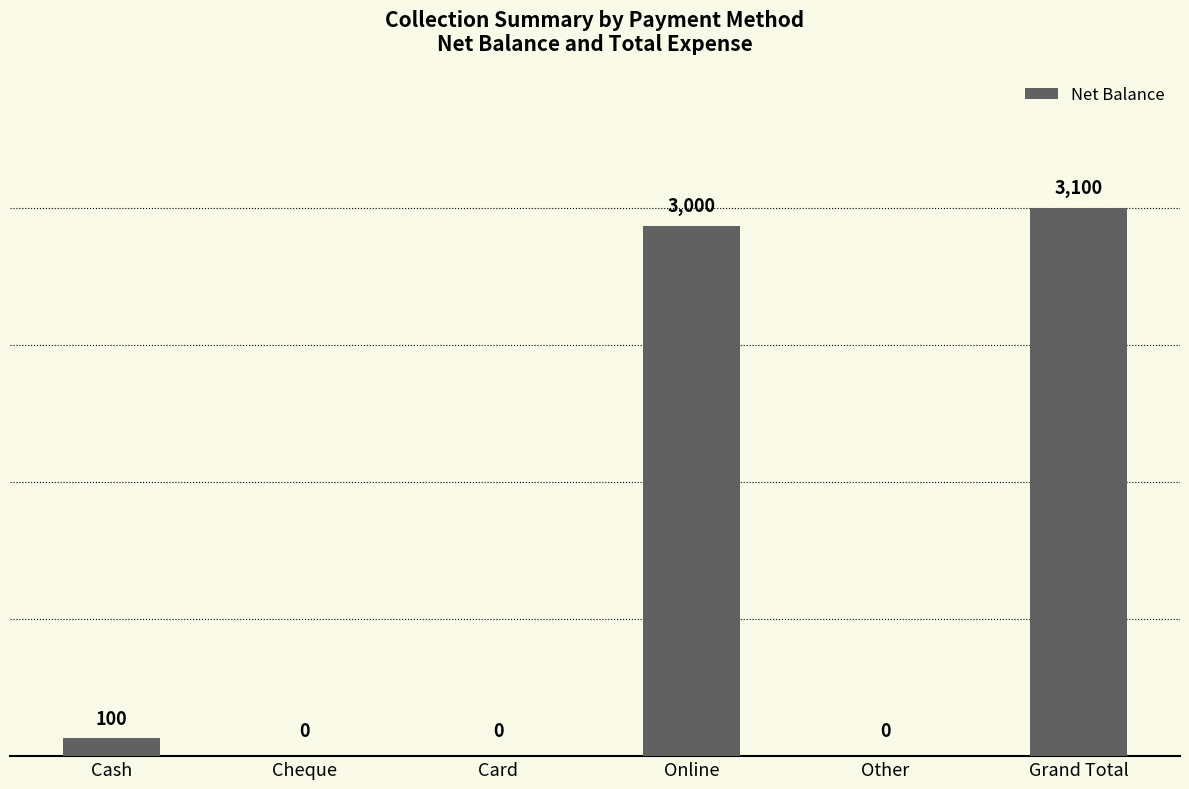

Which label corresponds to the largest value in the chart?

Grand Total